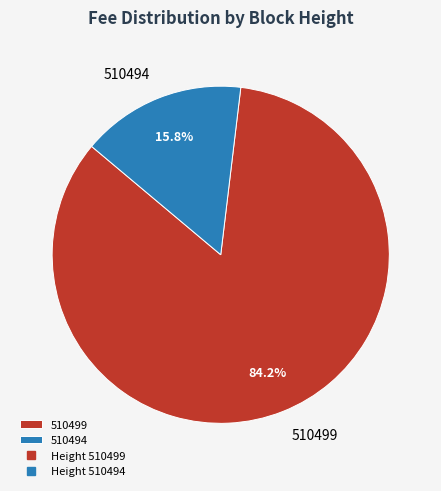

True or false: 510499 accounts for 96% of the total.

False